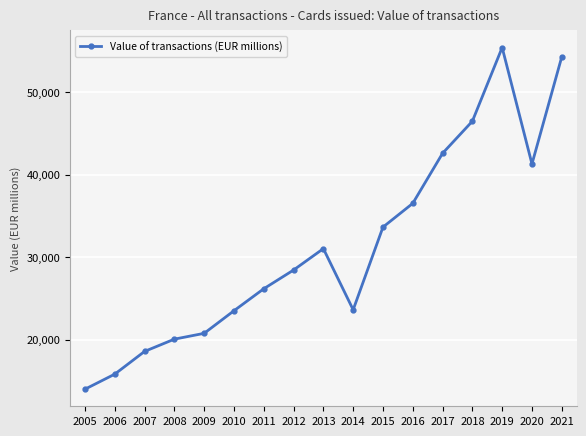

True or false: the data shows 23605.3 at 2014.

True